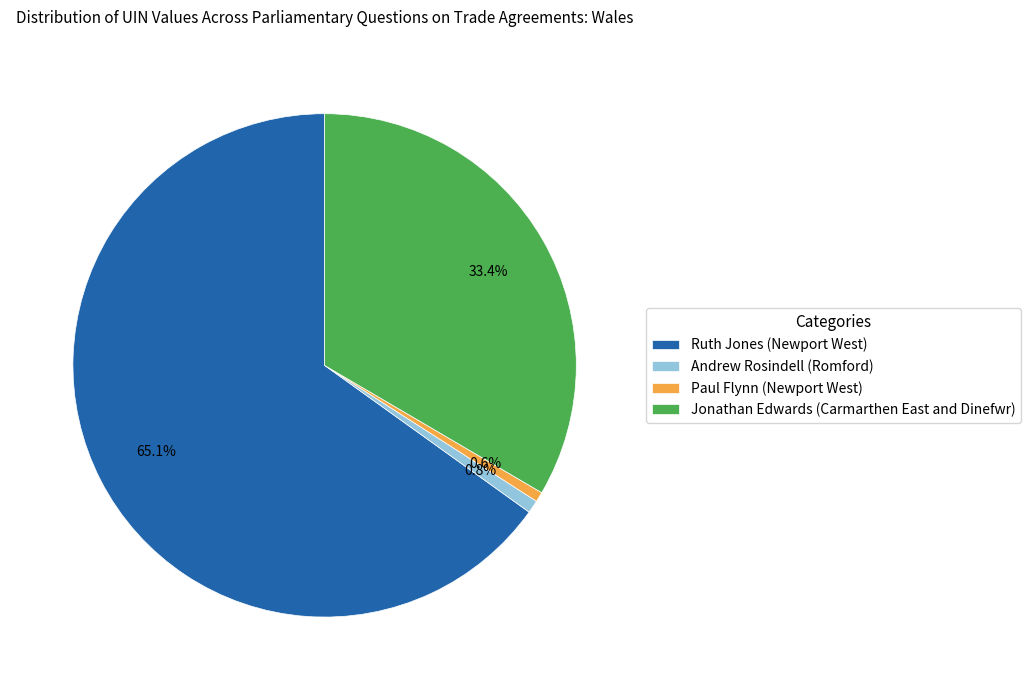

What is the largest slice in the pie chart?

Ruth Jones (Newport West)